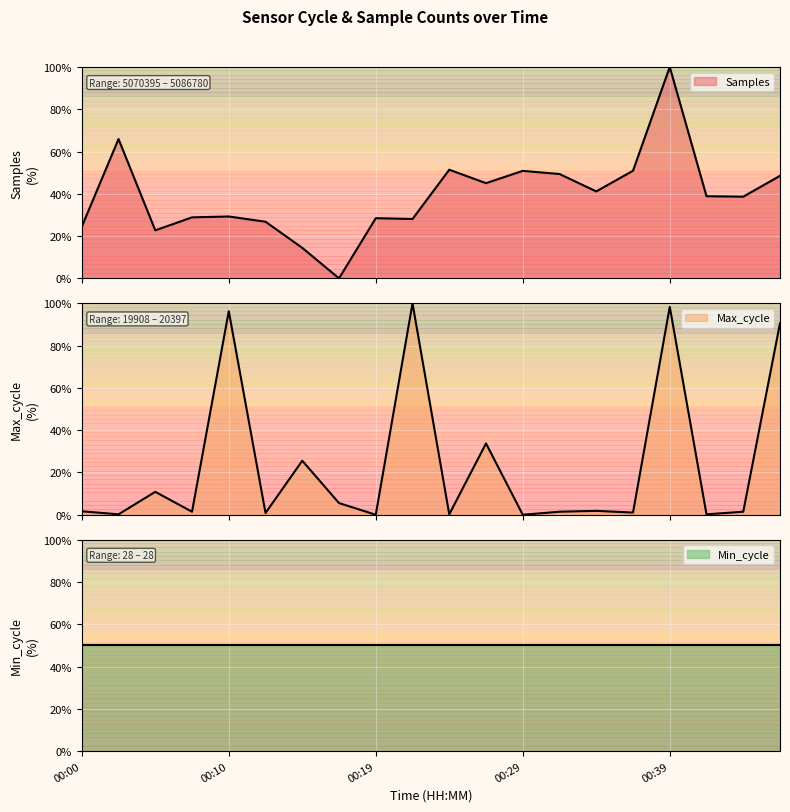

How many interior local peaks does the Samples series have?

6